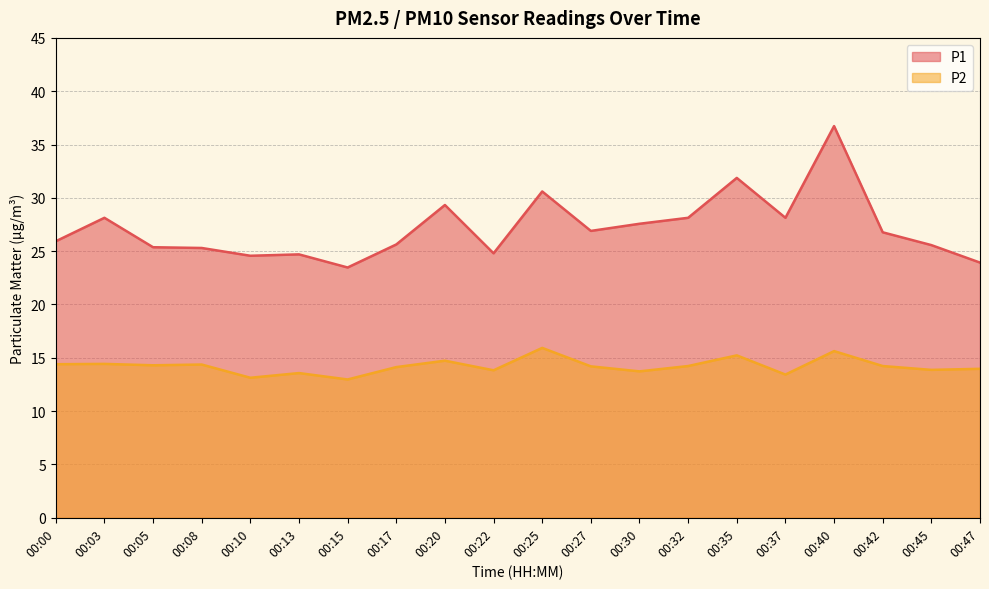

How many series are shown in this chart?

2